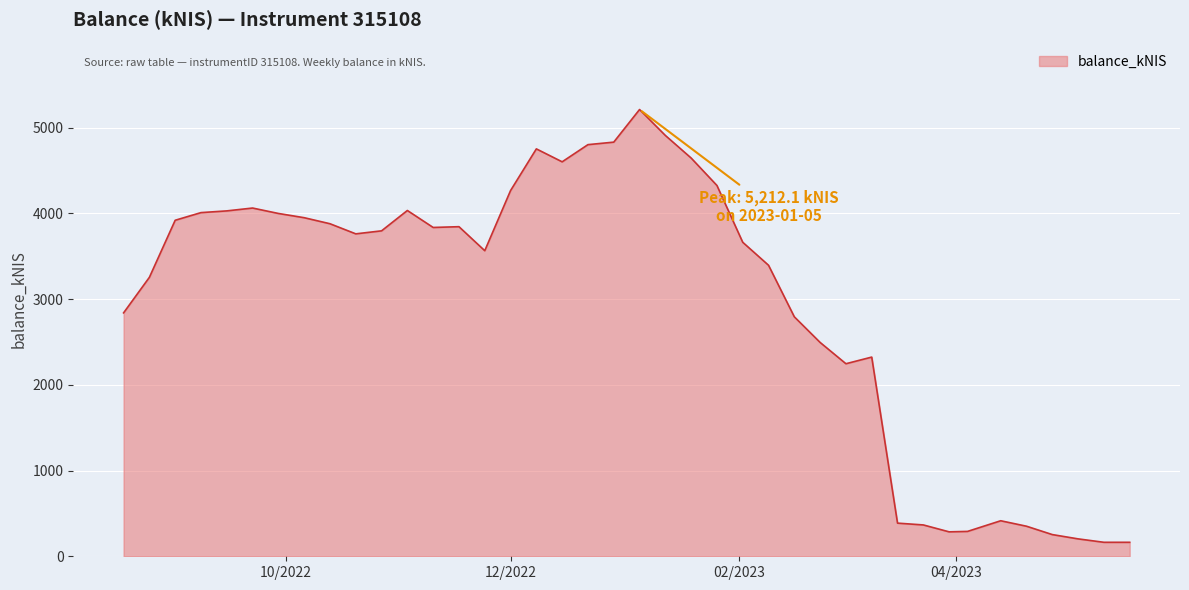

What is the difference between the maximum and minimum values?

5049.0